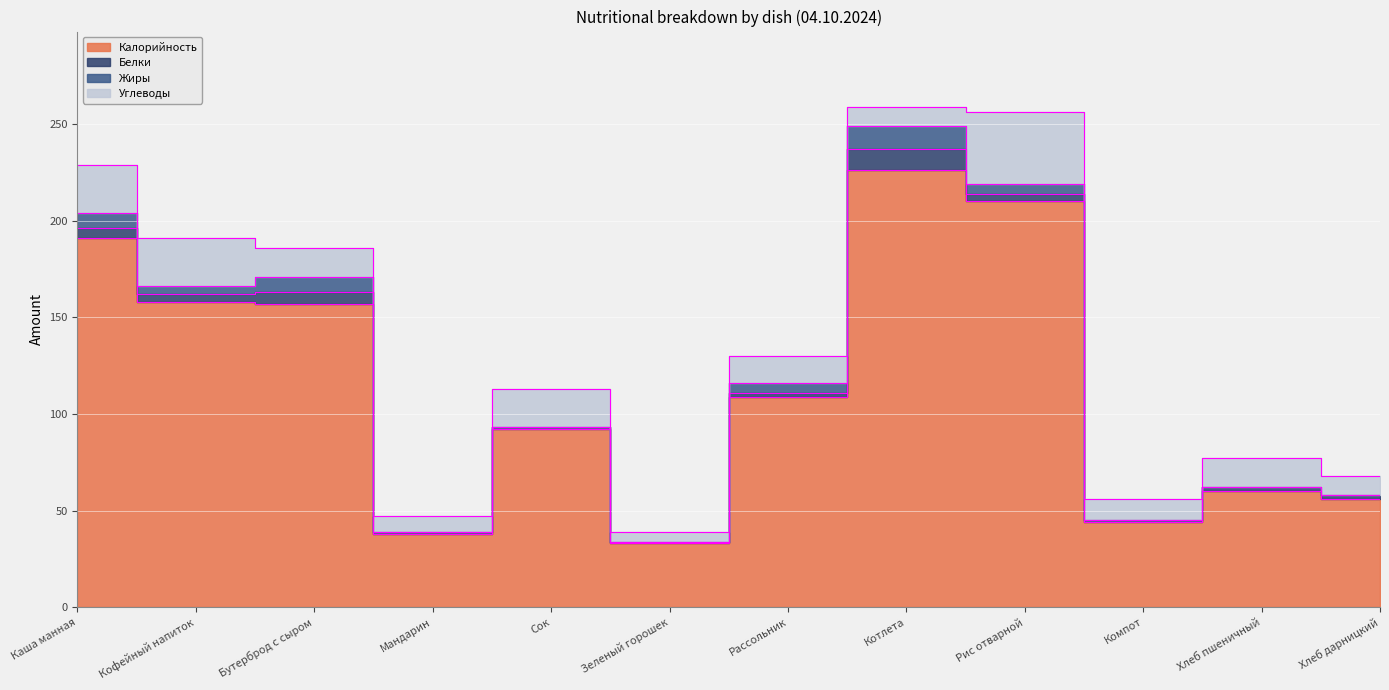

How many values in the Белки series exceed 2?

5